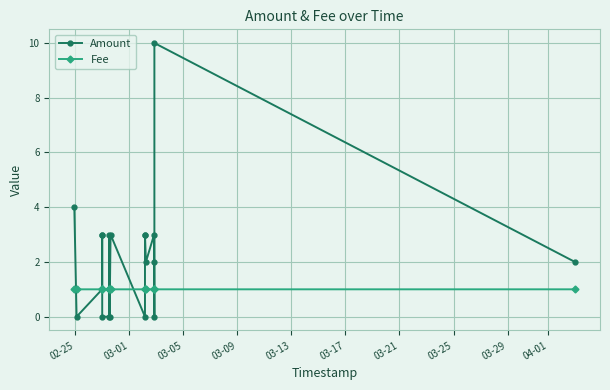

What is the difference between the maximum and second lowest values in the Amount series?

10.0